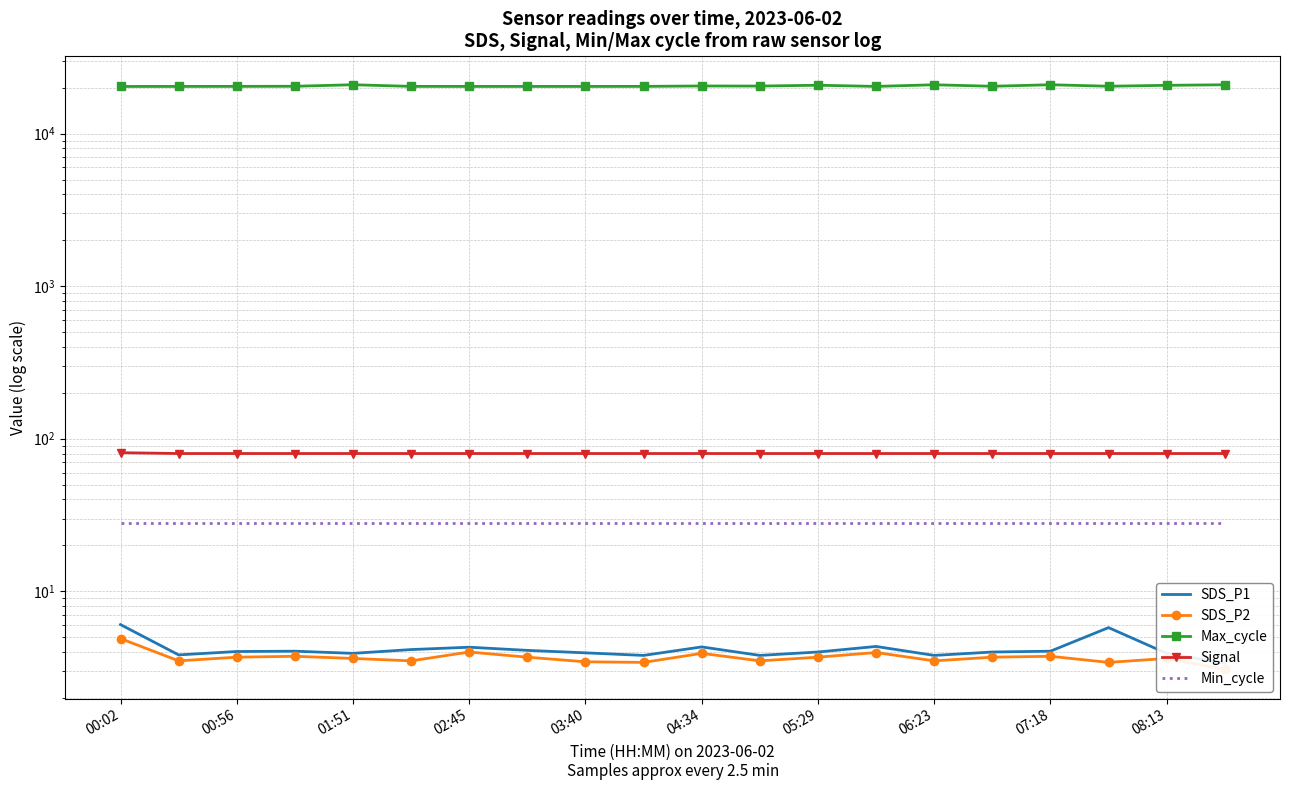

True or false: Signal has a value of 20.7 at 11.

False